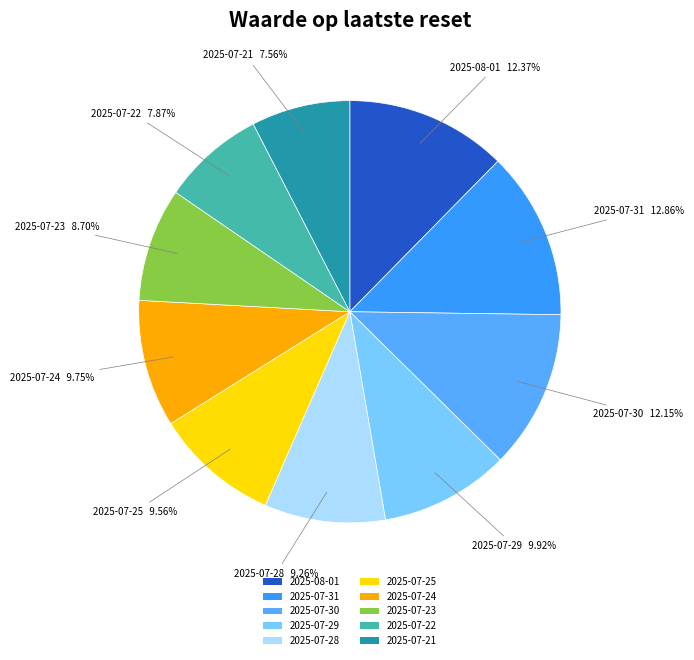

What is the total percentage of 2025-07-30 and 2025-07-24?

21.9%